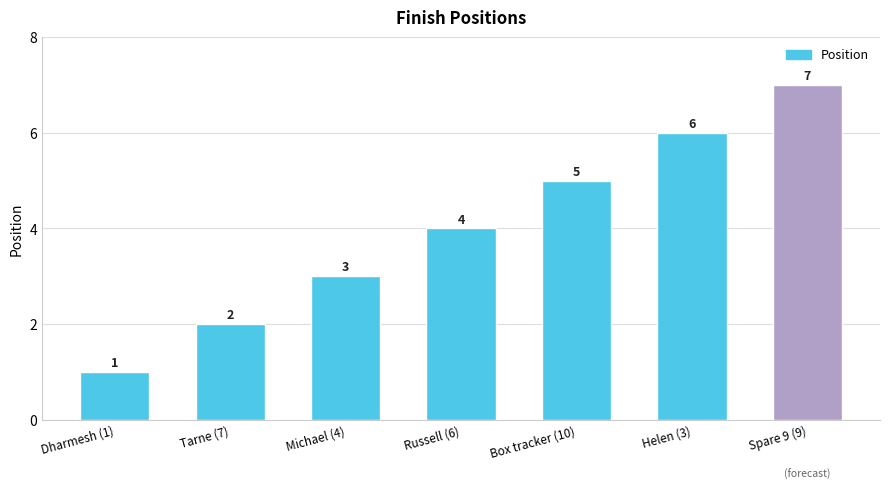

Rank the categories by value from highest to lowest.

Spare 9 (9), Helen (3), Box tracker (10), Russell (6), Michael (4), Tarne (7), Dharmesh (1)